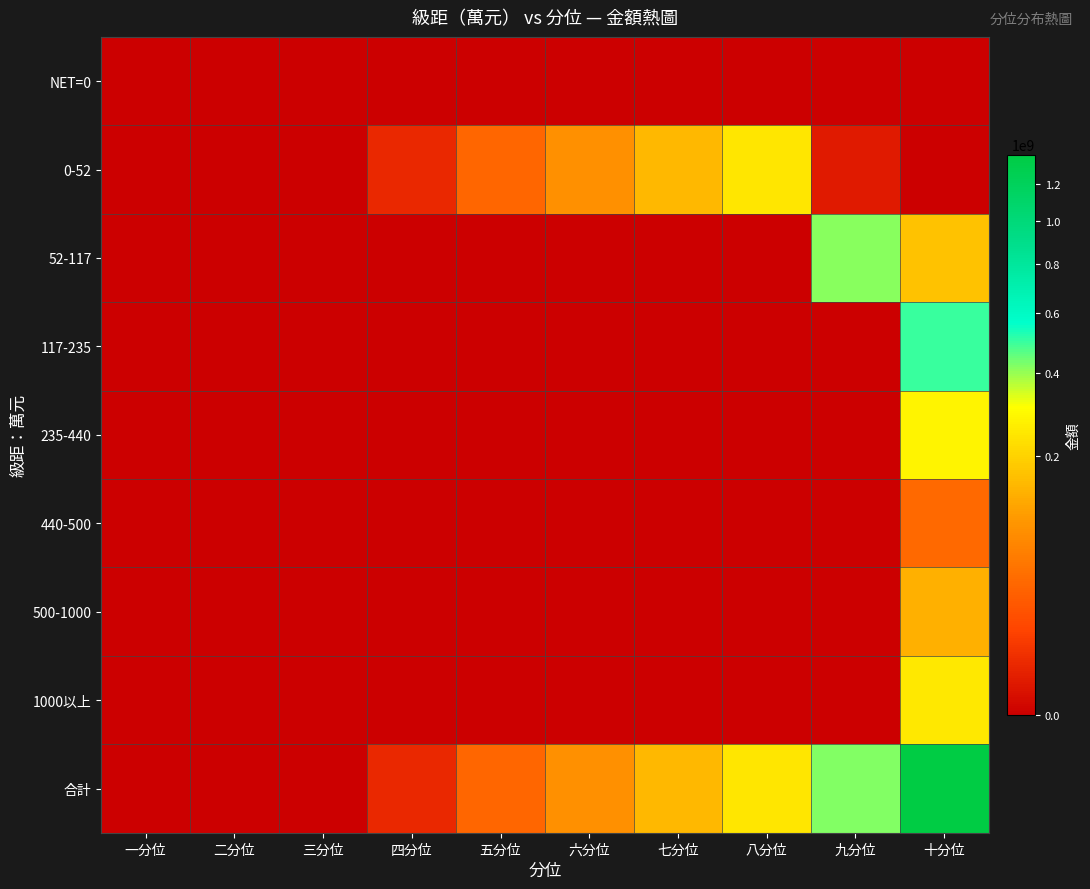

Reading left to right, what are all the values shown in this chart?

NET=0: 一分位=0	二分位=0	三分位=0	四分位=0	五分位=0	六分位=0	七分位=0	八分位=0	九分位=0	十分位=0
0-52: 一分位=0	二分位=0	三分位=0	四分位=3460101	五分位=36355241	六分位=85259923	七分位=151249237	八分位=247393495	九分位=1211511	十分位=0
52-117: 一分位=0	二分位=0	三分位=0	四分位=0	五分位=0	六分位=0	七分位=0	八分位=0	九分位=417400074	十分位=166774024
117-235: 一分位=0	二分位=0	三分位=0	四分位=0	五分位=0	六分位=0	七分位=0	八分位=0	九分位=0	十分位=497343489
235-440: 一分位=0	二分位=0	三分位=0	四分位=0	五分位=0	六分位=0	七分位=0	八分位=0	九分位=0	十分位=282270336
440-500: 一分位=0	二分位=0	三分位=0	四分位=0	五分位=0	六分位=0	七分位=0	八分位=0	九分位=0	十分位=39355379
500-1000: 一分位=0	二分位=0	三分位=0	四分位=0	五分位=0	六分位=0	七分位=0	八分位=0	九分位=0	十分位=137012502
1000以上: 一分位=0	二分位=0	三分位=0	四分位=0	五分位=0	六分位=0	七分位=0	八分位=0	九分位=0	十分位=250222196
合計: 一分位=0	二分位=0	三分位=0	四分位=3460101	五分位=36355241	六分位=85259923	七分位=151249237	八分位=247393495	九分位=418611584	十分位=1372977925